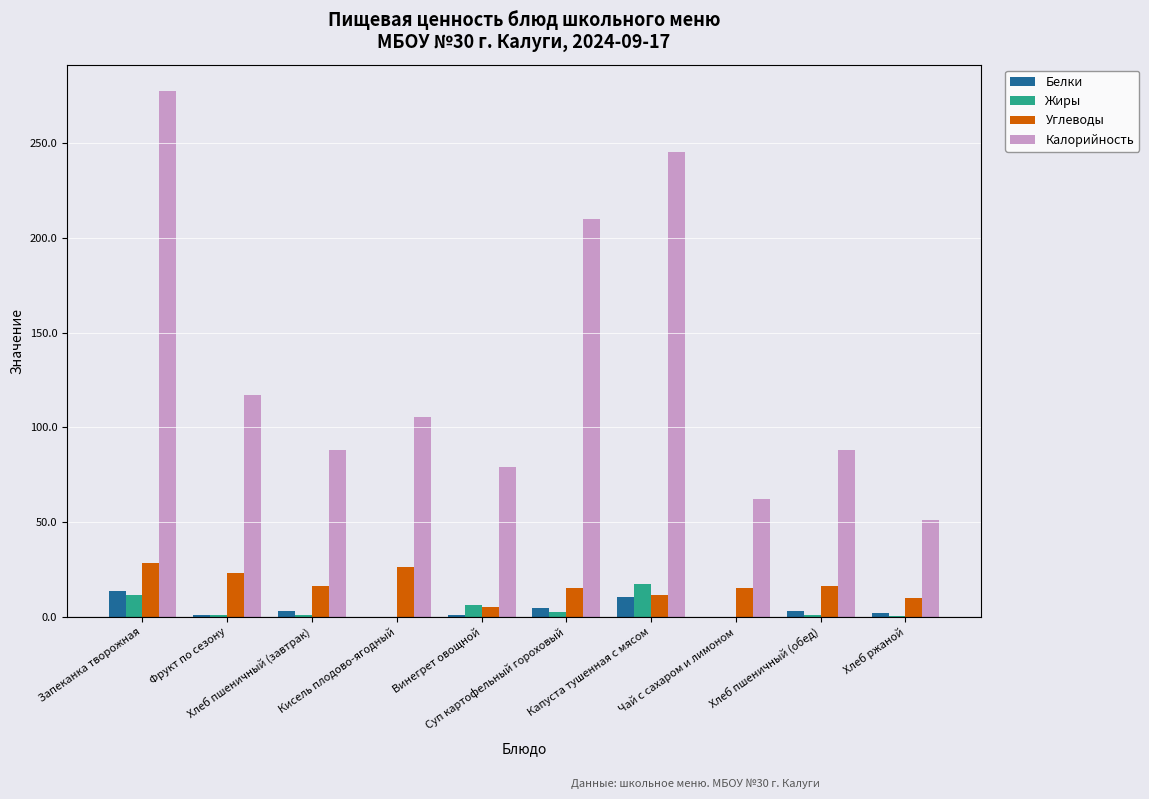

What is the maximum value shown in the chart?

277.4